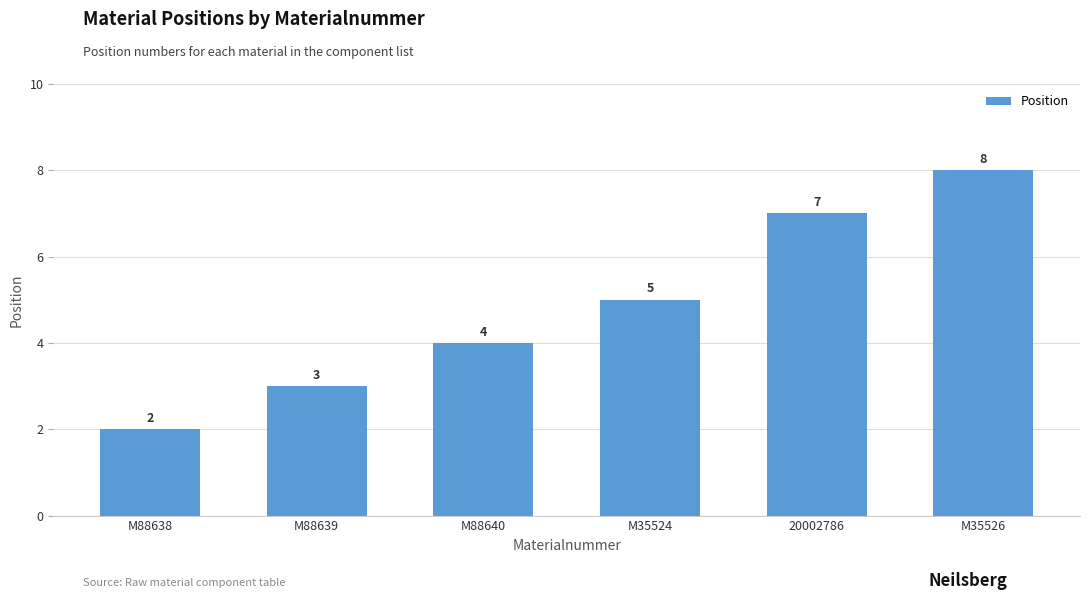

What is the difference between the second highest and minimum values?

5